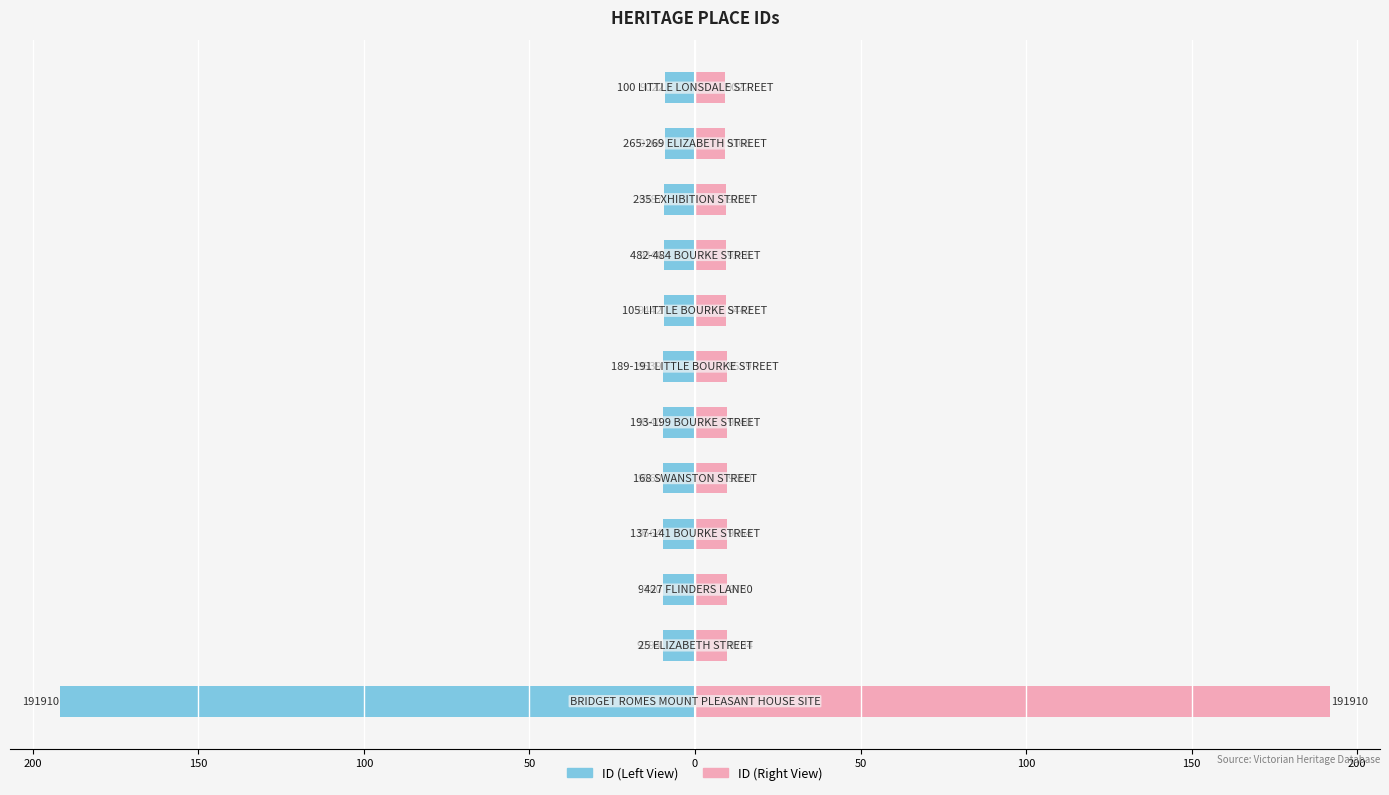

The value of ID (Left View) at 200 is -4.5. True or false?

False